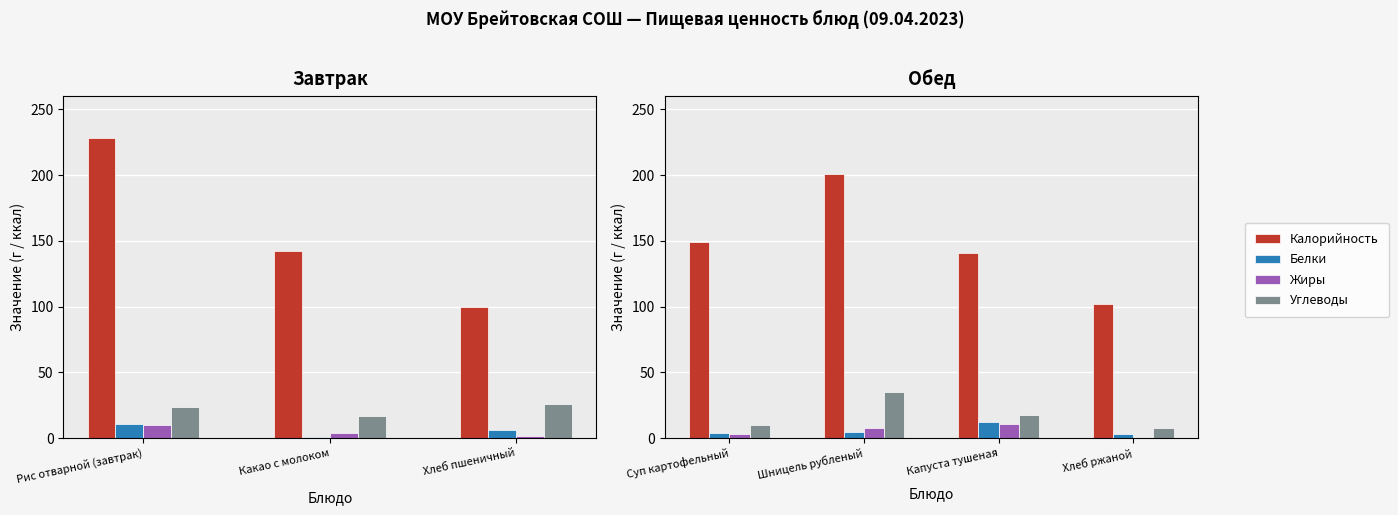

Which series has the widest spread of values?

Калорийность